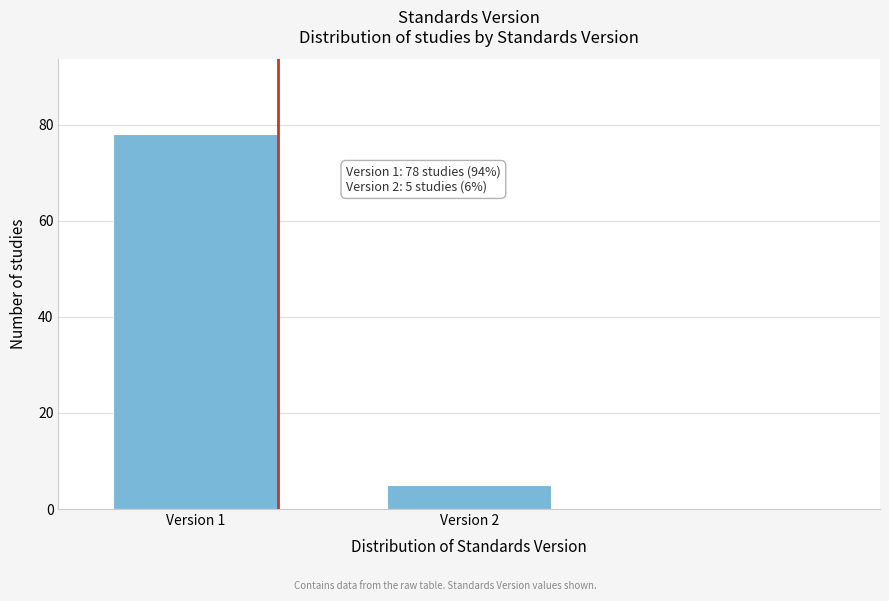

Reading left to right, list all the values displayed in this chart.

78	5